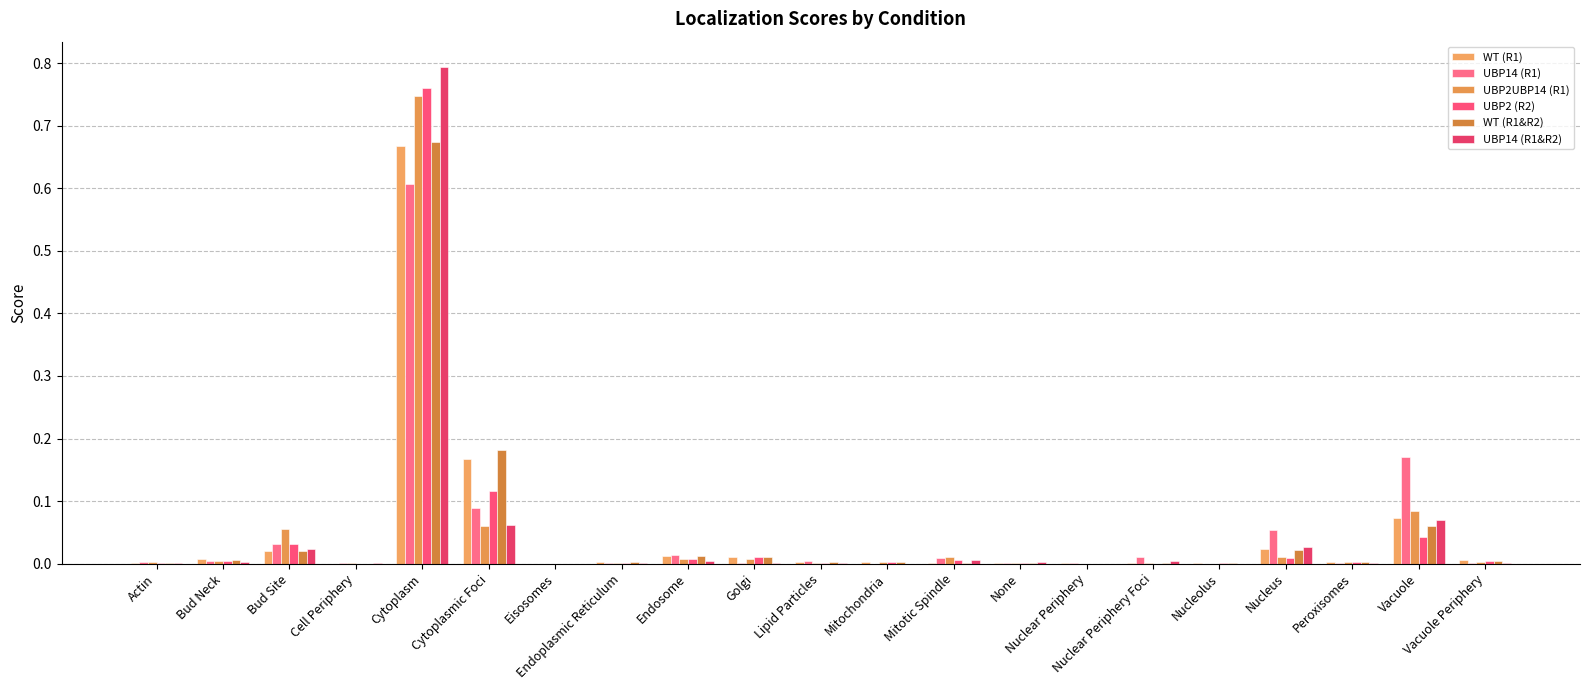

Reading left to right, list all the values displayed in this chart.

WT (R1): Actin=0.0	Bud Neck=0.0	Bud Site=0.0	Cell Periphery=0.0	Cytoplasm=0.7	Cytoplasmic Foci=0.2	Eisosomes=0.0	Endoplasmic Reticulum=0.0	Endosome=0.0	Golgi=0.0	Lipid Particles=0.0	Mitochondria=0.0	Mitotic Spindle=0.0	None=0.0	Nuclear Periphery=0.0	Nuclear Periphery Foci=0.0	Nucleolus=0.0	Nucleus=0.0	Peroxisomes=0.0	Vacuole=0.1	Vacuole Periphery=0.0
UBP14 (R1): Actin=0.0	Bud Neck=0.0	Bud Site=0.0	Cell Periphery=0.0	Cytoplasm=0.6	Cytoplasmic Foci=0.1	Eisosomes=0.0	Endoplasmic Reticulum=0.0	Endosome=0.0	Golgi=0.0	Lipid Particles=0.0	Mitochondria=0.0	Mitotic Spindle=0.0	None=0.0	Nuclear Periphery=0.0	Nuclear Periphery Foci=0.0	Nucleolus=0.0	Nucleus=0.1	Peroxisomes=0.0	Vacuole=0.2	Vacuole Periphery=0.0
UBP2UBP14 (R1): Actin=0.0	Bud Neck=0.0	Bud Site=0.1	Cell Periphery=0.0	Cytoplasm=0.7	Cytoplasmic Foci=0.1	Eisosomes=0.0	Endoplasmic Reticulum=0.0	Endosome=0.0	Golgi=0.0	Lipid Particles=0.0	Mitochondria=0.0	Mitotic Spindle=0.0	None=0.0	Nuclear Periphery=0.0	Nuclear Periphery Foci=0.0	Nucleolus=0.0	Nucleus=0.0	Peroxisomes=0.0	Vacuole=0.1	Vacuole Periphery=0.0
UBP2 (R2): Actin=0.0	Bud Neck=0.0	Bud Site=0.0	Cell Periphery=0.0	Cytoplasm=0.8	Cytoplasmic Foci=0.1	Eisosomes=0.0	Endoplasmic Reticulum=0.0	Endosome=0.0	Golgi=0.0	Lipid Particles=0.0	Mitochondria=0.0	Mitotic Spindle=0.0	None=0.0	Nuclear Periphery=0.0	Nuclear Periphery Foci=0.0	Nucleolus=0.0	Nucleus=0.0	Peroxisomes=0.0	Vacuole=0.0	Vacuole Periphery=0.0
WT (R1&R2): Actin=0.0	Bud Neck=0.0	Bud Site=0.0	Cell Periphery=0.0	Cytoplasm=0.7	Cytoplasmic Foci=0.2	Eisosomes=0.0	Endoplasmic Reticulum=0.0	Endosome=0.0	Golgi=0.0	Lipid Particles=0.0	Mitochondria=0.0	Mitotic Spindle=0.0	None=0.0	Nuclear Periphery=0.0	Nuclear Periphery Foci=0.0	Nucleolus=0.0	Nucleus=0.0	Peroxisomes=0.0	Vacuole=0.1	Vacuole Periphery=0.0
UBP14 (R1&R2): Actin=0.0	Bud Neck=0.0	Bud Site=0.0	Cell Periphery=0.0	Cytoplasm=0.8	Cytoplasmic Foci=0.1	Eisosomes=0.0	Endoplasmic Reticulum=0.0	Endosome=0.0	Golgi=0.0	Lipid Particles=0.0	Mitochondria=0.0	Mitotic Spindle=0.0	None=0.0	Nuclear Periphery=0.0	Nuclear Periphery Foci=0.0	Nucleolus=0.0	Nucleus=0.0	Peroxisomes=0.0	Vacuole=0.1	Vacuole Periphery=0.0